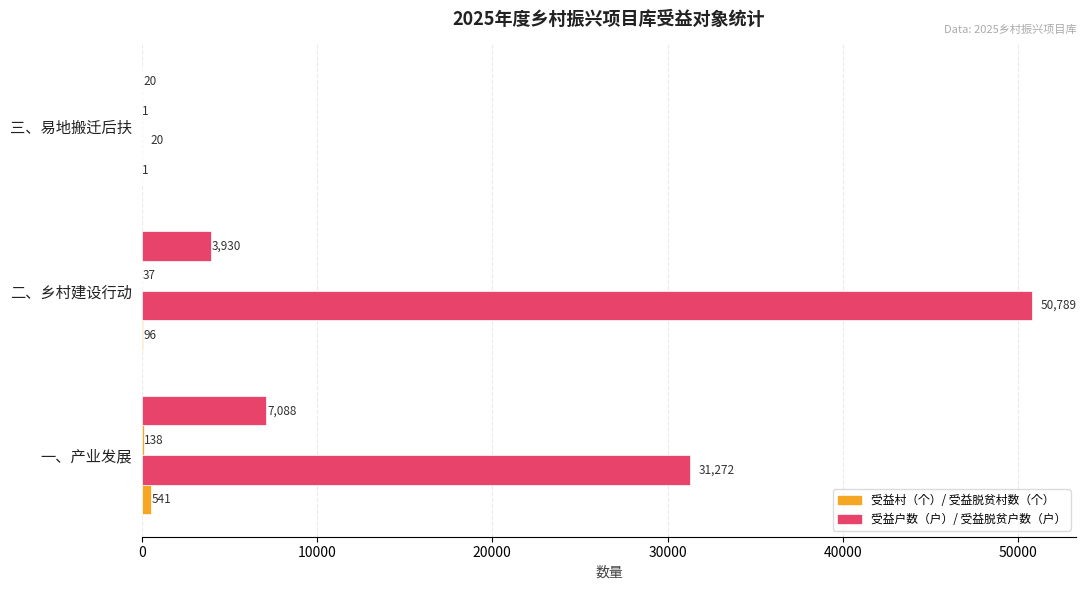

Count the number of data series in this chart.

4